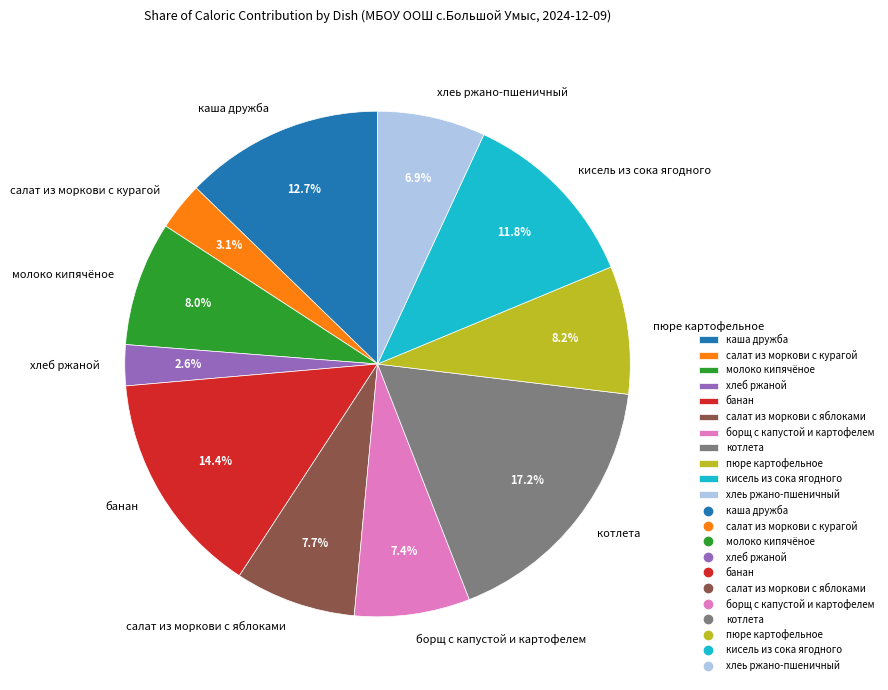

Which category has the biggest portion of the pie?

котлета